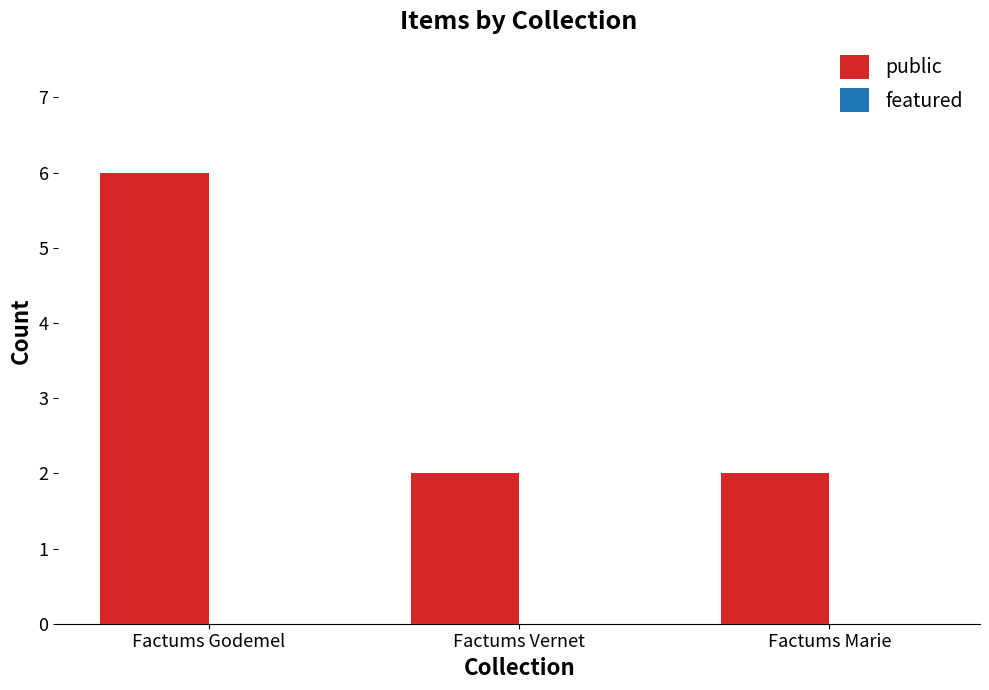

What is the sum of the values at Factums Vernet and Factums Godemel?

8